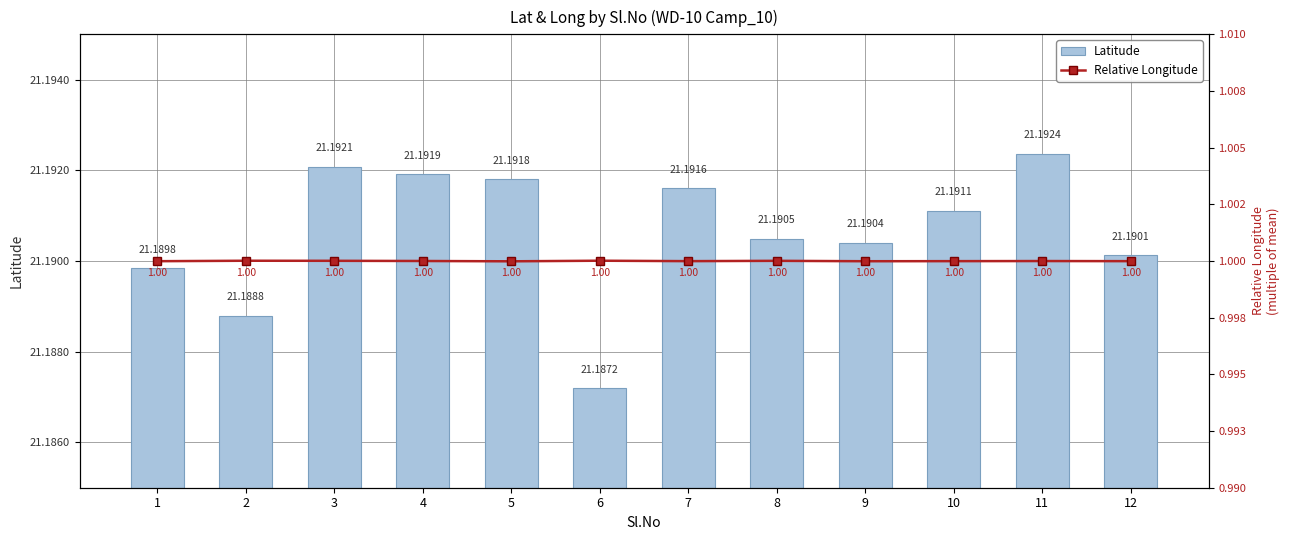

What is the total value across all series at 8?

22.2